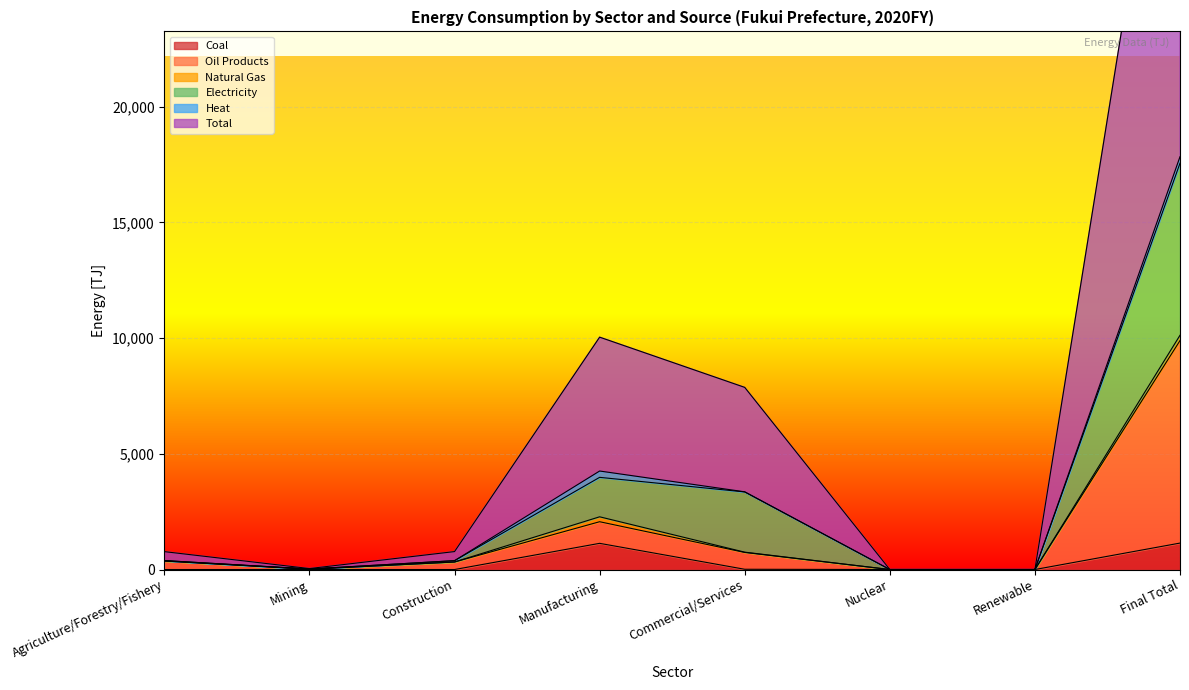

What position from the left is Renewable?

7